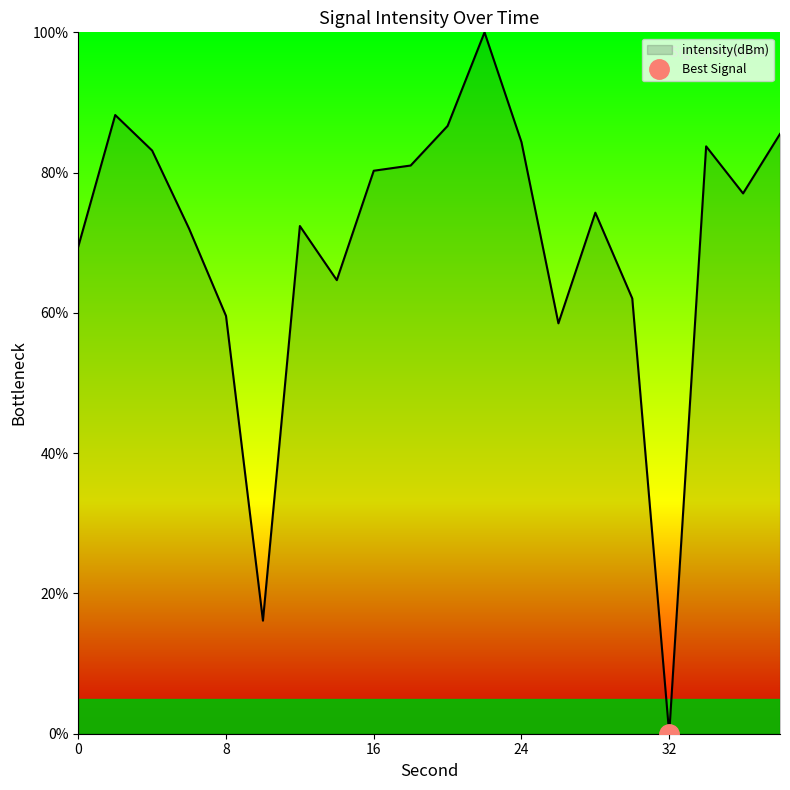

What is the approximate value at 16?

80.3